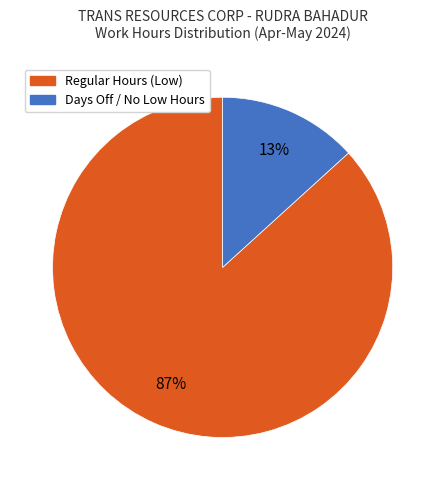

Is there any slice that represents more than half of the pie?

Yes